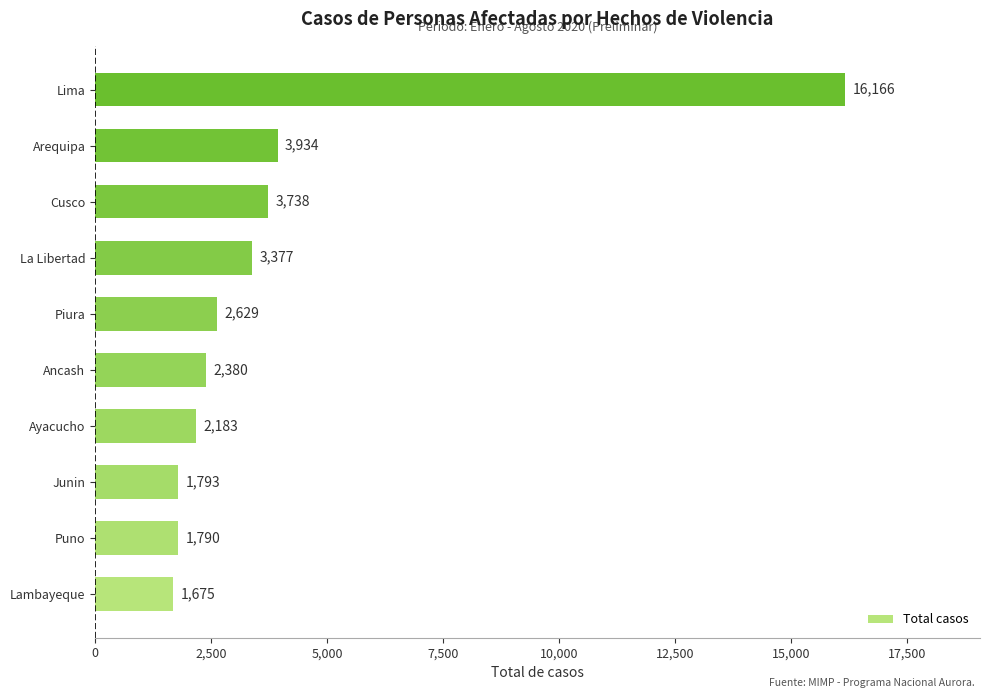

How many data points does each series have?

10